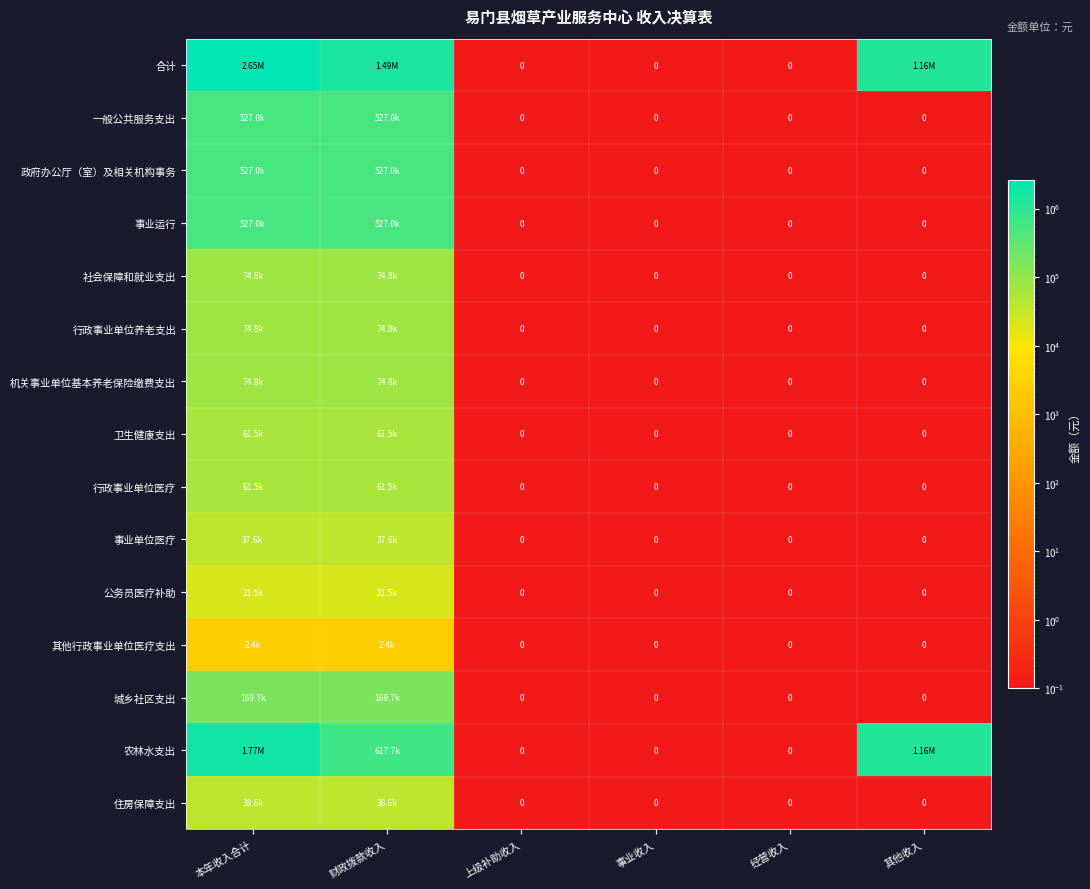

What is the maximum value for 社会保障和就业支出?

74784.0